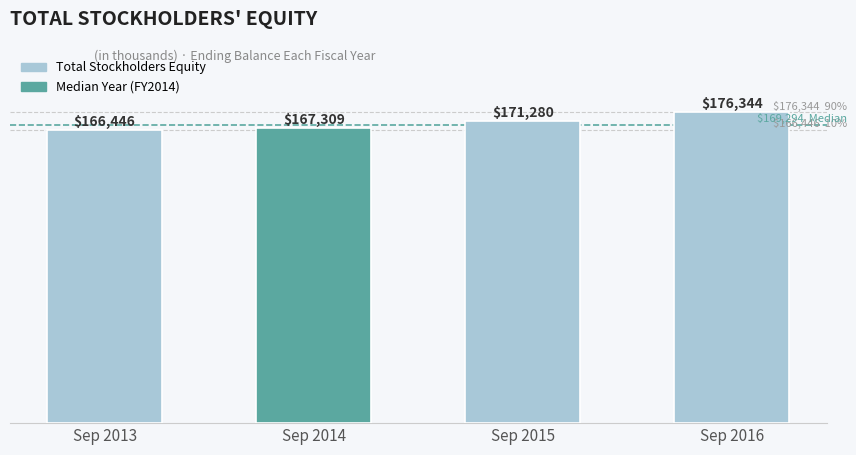

Reading left to right, list all the values displayed in this chart.

166446	167309	171280	176344